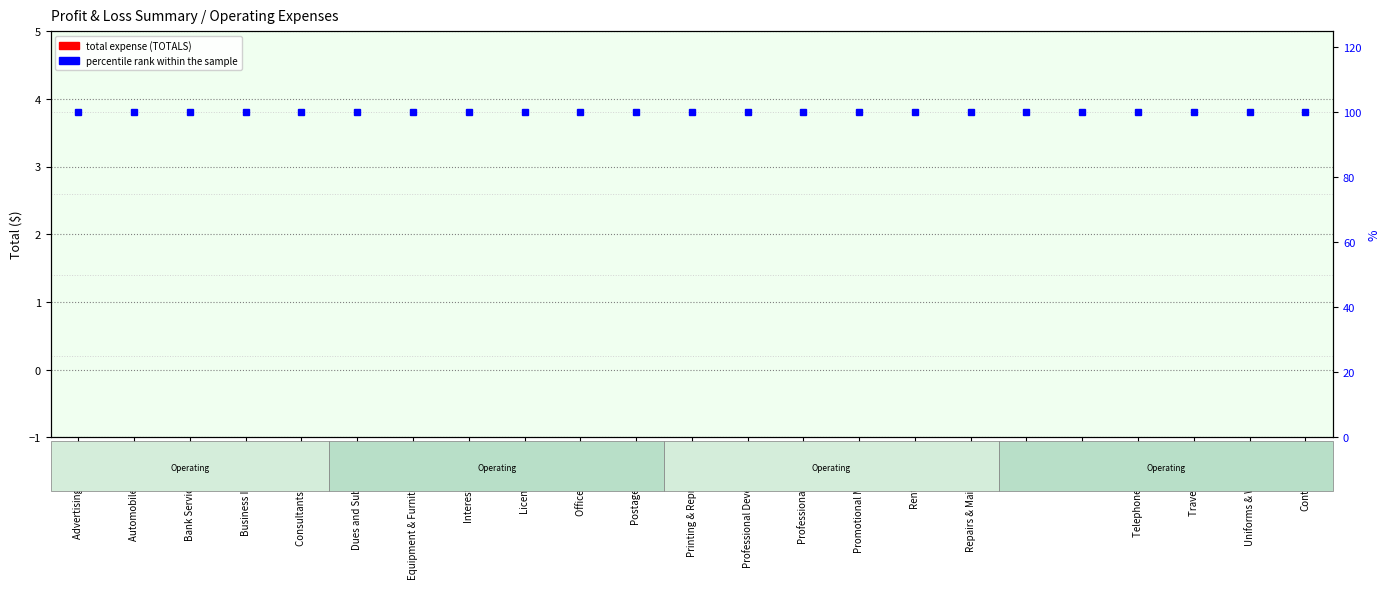

Which series has the largest total across all categories?

percentile rank within the sample